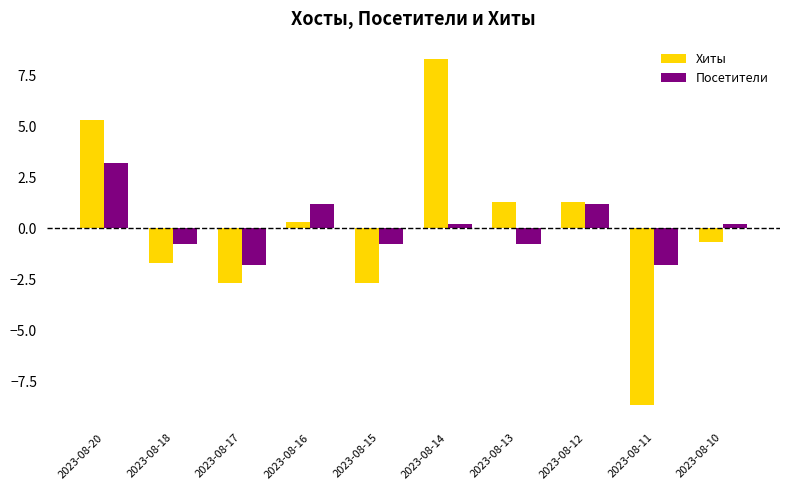

Between 2023-08-16 and 2023-08-14, which series saw the biggest shift?

Хиты